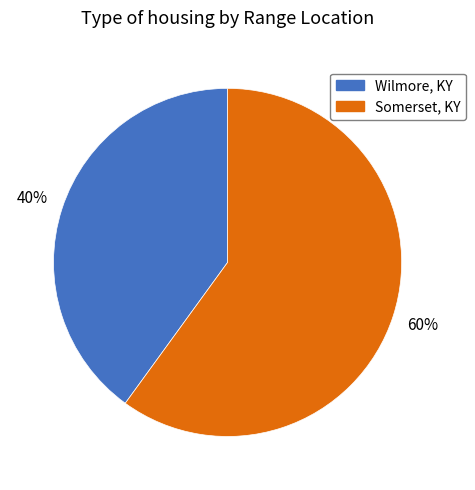

What is the smallest slice in the pie chart?

Wilmore, KY